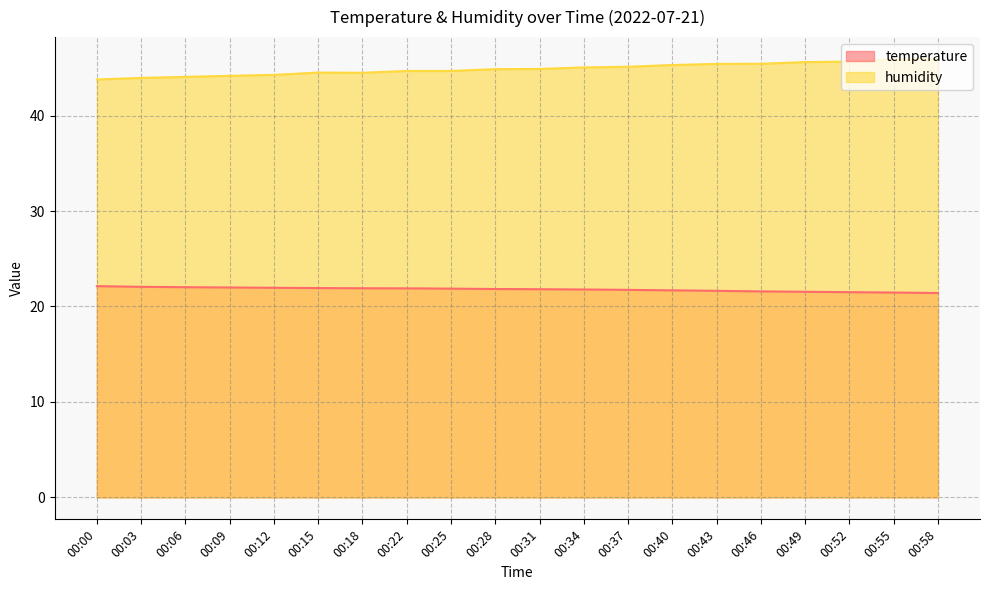

Reading left to right, extract all data points from this chart.

temperature: 22.1	22.1	22.0	22.0	22.0	21.9	21.9	21.9	21.9	21.8	21.8	21.8	21.7	21.7	21.6	21.6	21.5	21.5	21.5	21.4
humidity: 43.8	43.9	44.0	44.2	44.3	44.5	44.5	44.7	44.7	44.9	44.9	45.0	45.1	45.3	45.4	45.4	45.6	45.6	45.9	45.9